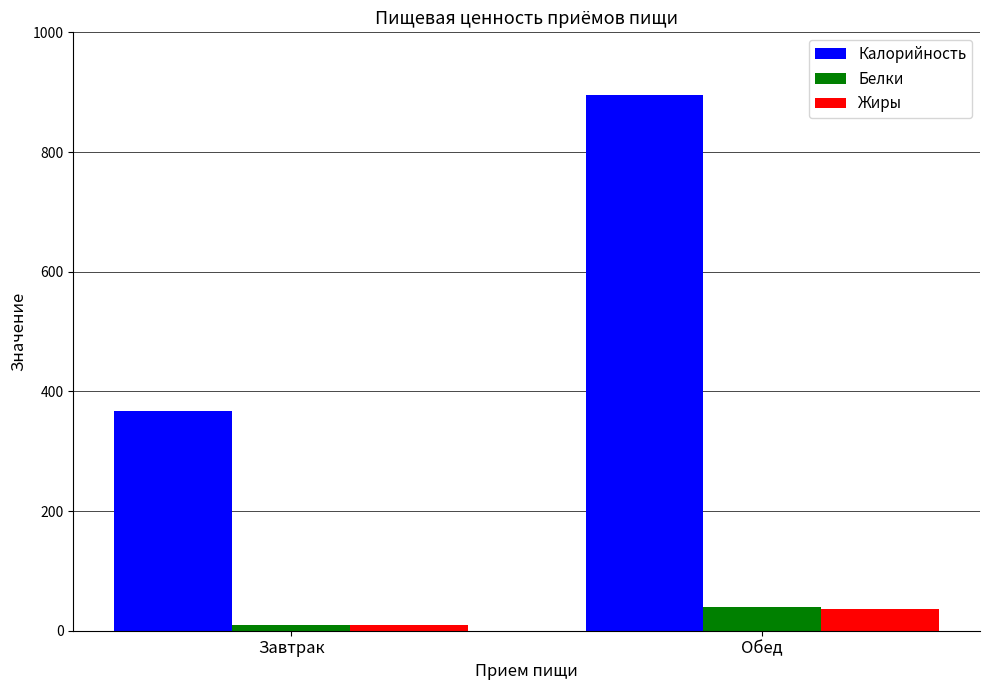

How many groups of bars are there?

2